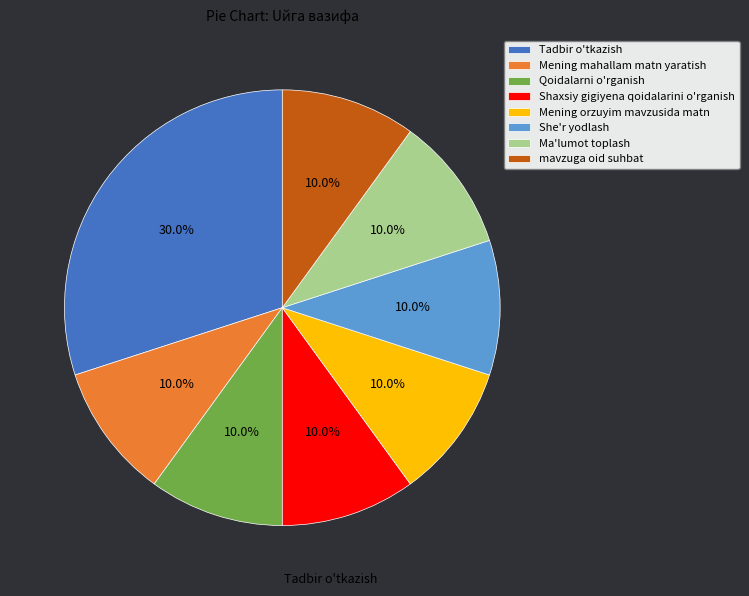

What is the ratio of the value at Ma'lumot toplash to the value at Qoidalarni o'rganish?

1.0